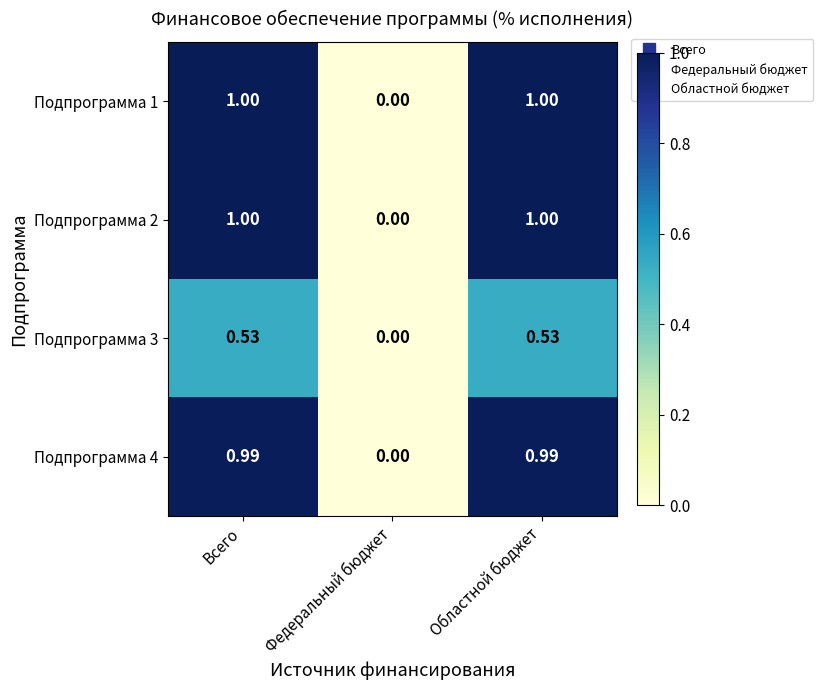

Where is Подпрограмма 3 nearest to the value 0?

Федеральный бюджет